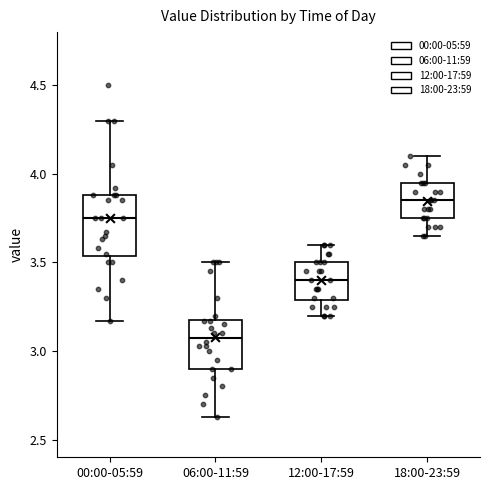

Which box has the lowest median line?

06:00-11:59